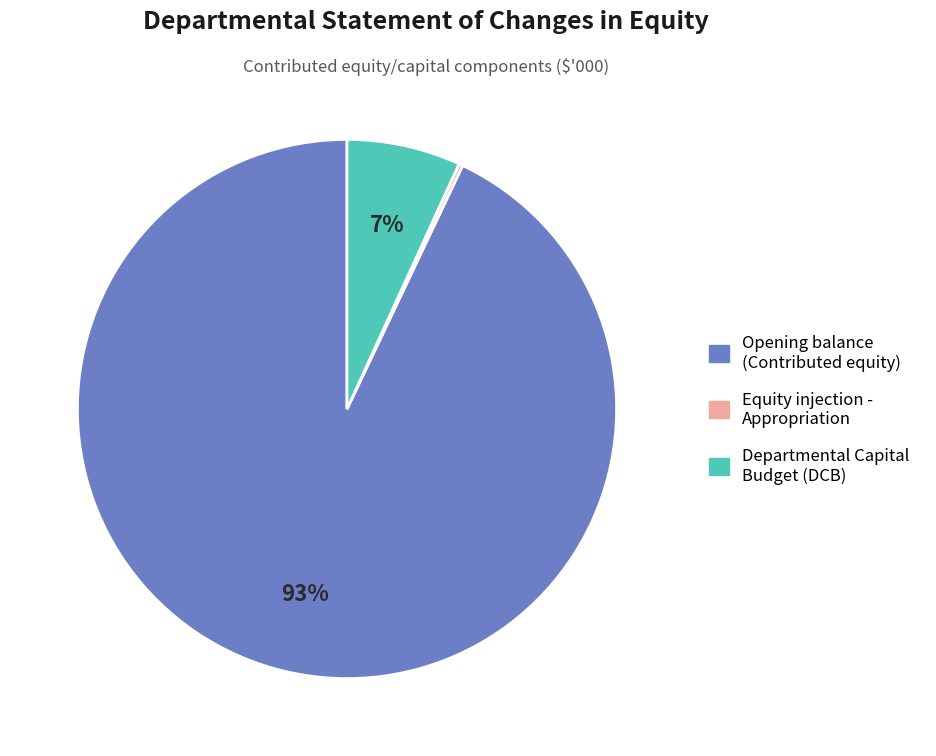

To the nearest percent, what is the average slice percentage?

33%